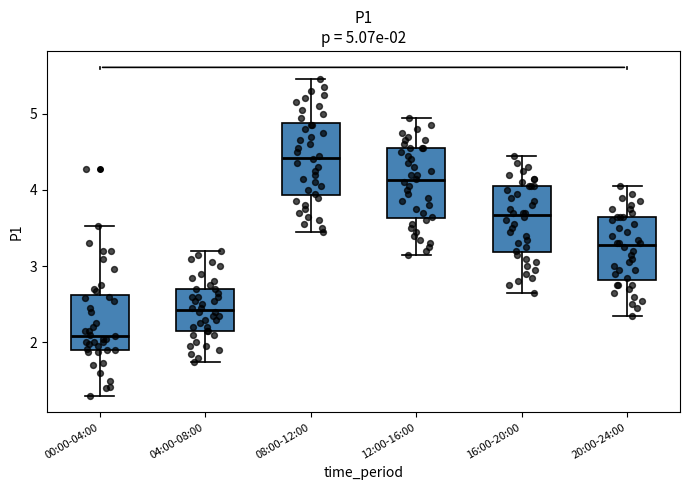

Which box's median line is the highest?

08:00-12:00